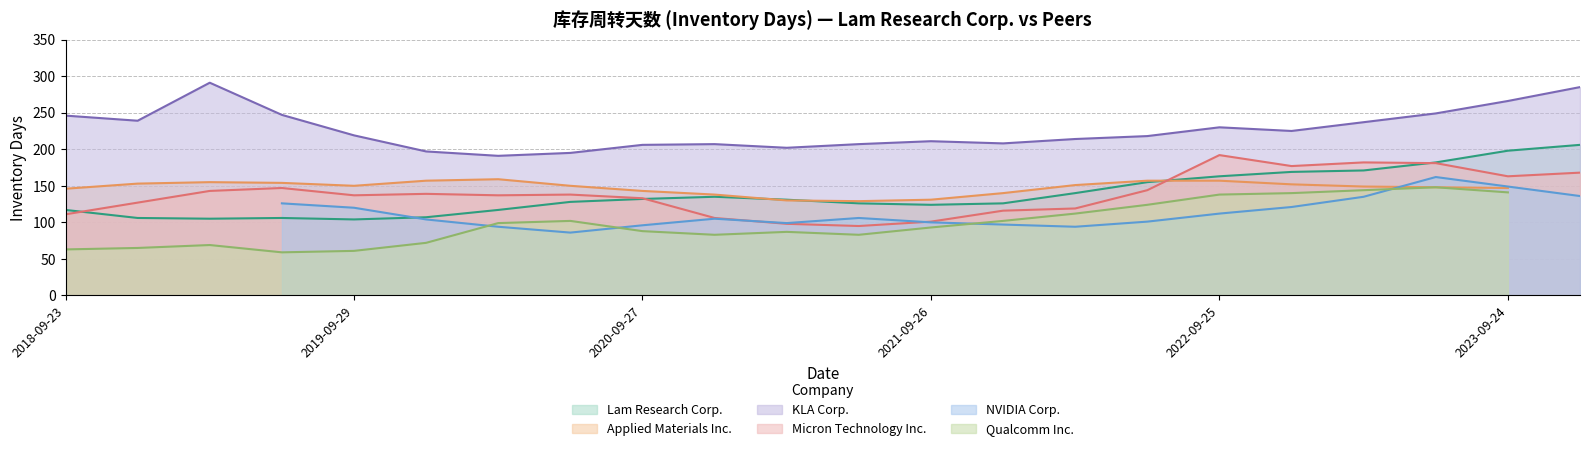

What is the highest value of the KLA Corp. series?

291